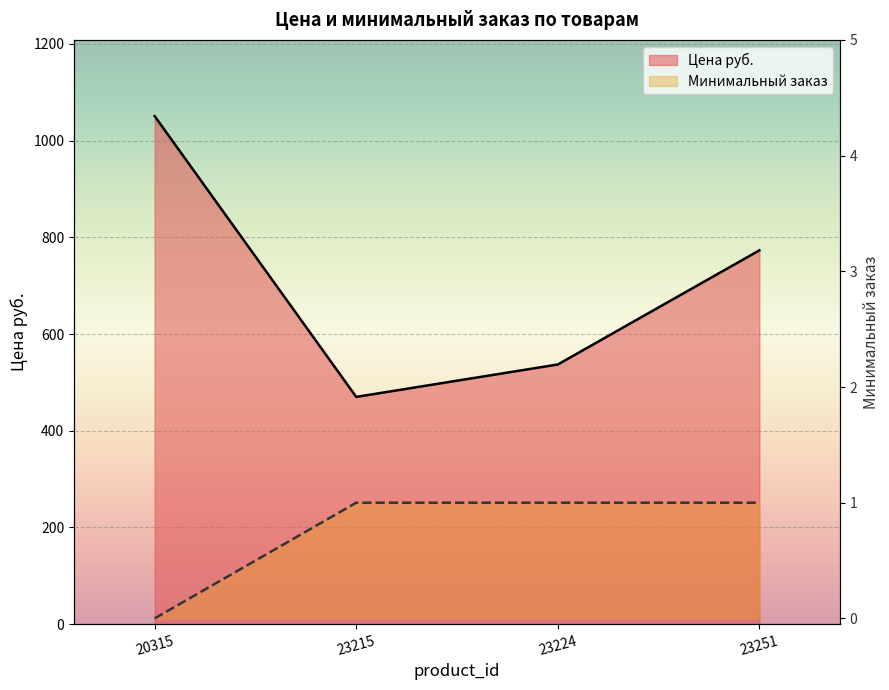

What is the maximum value for Минимальный заказ?

1.0